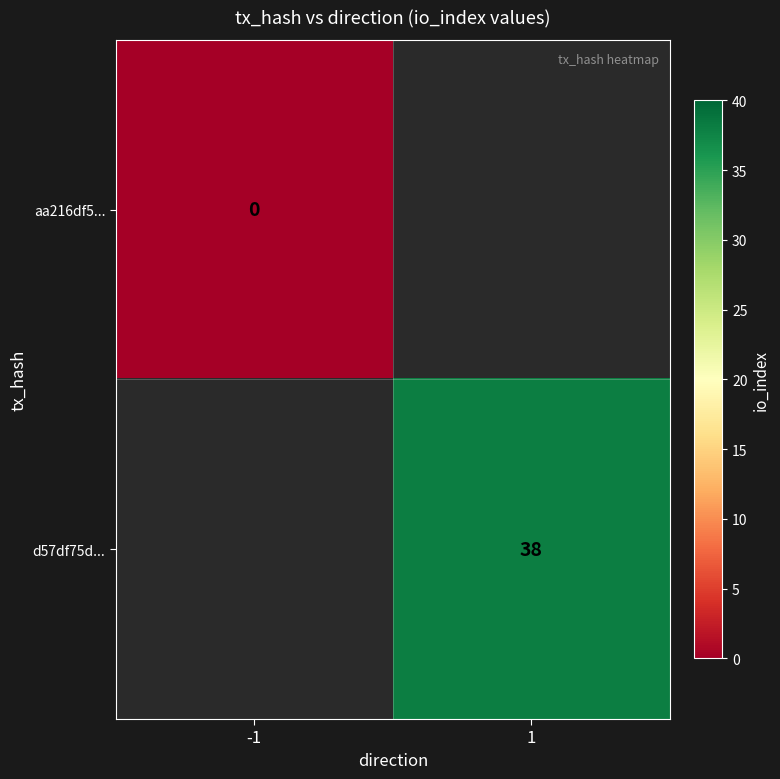

Which label corresponds to the smallest value in the chart?

-1